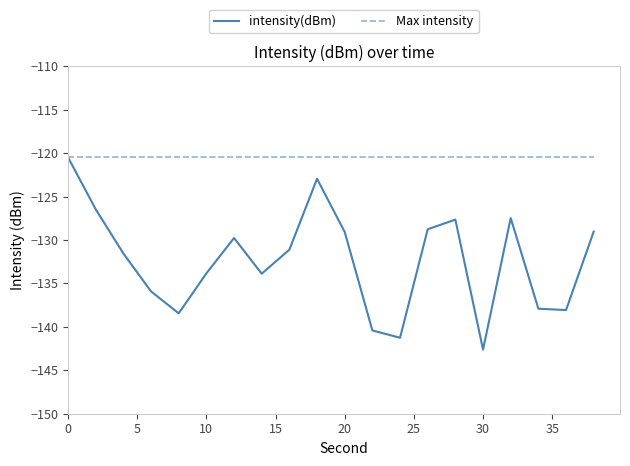

What is the minimum value for Max intensity?

-120.5